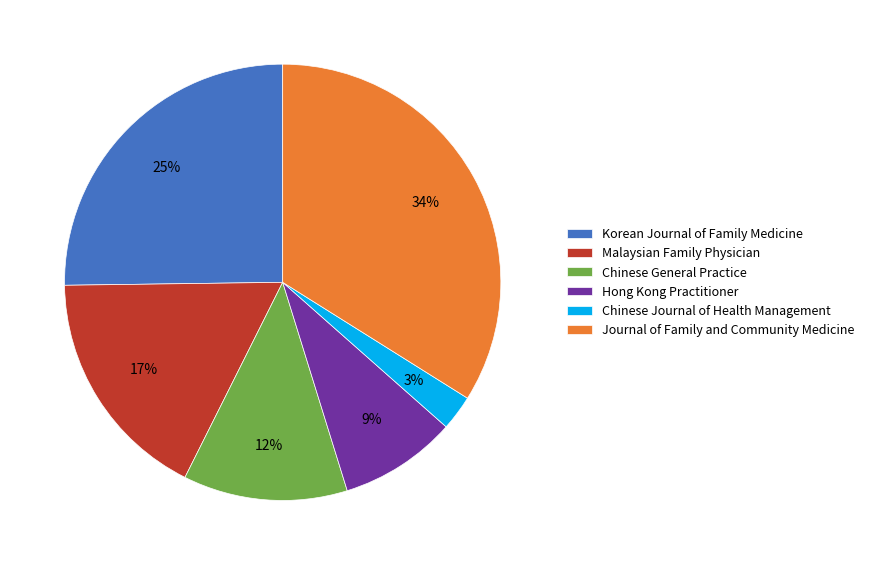

What is the largest slice in the pie chart?

Journal of Family and Community Medicine